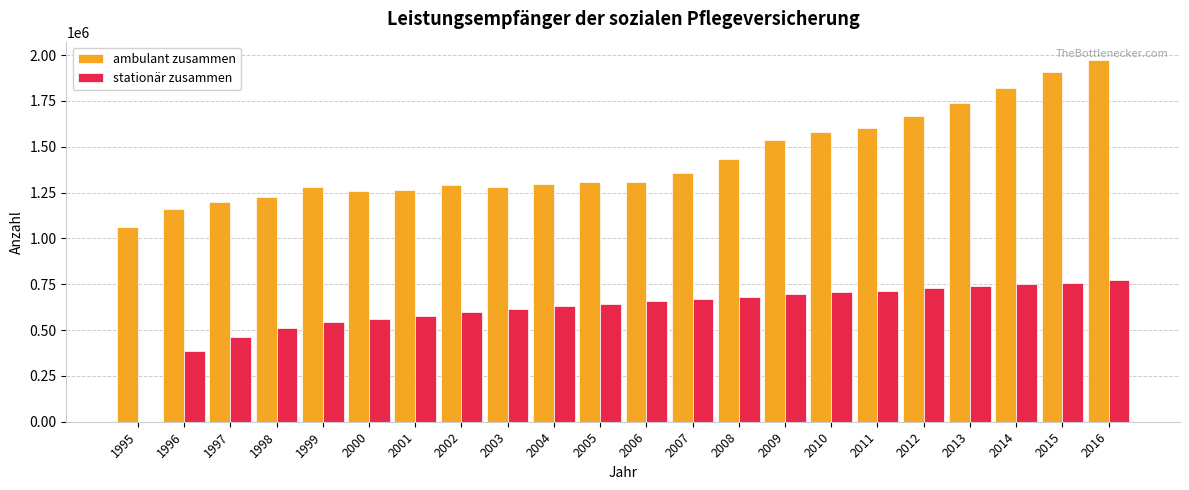

Which series has the largest total across all categories?

ambulant zusammen